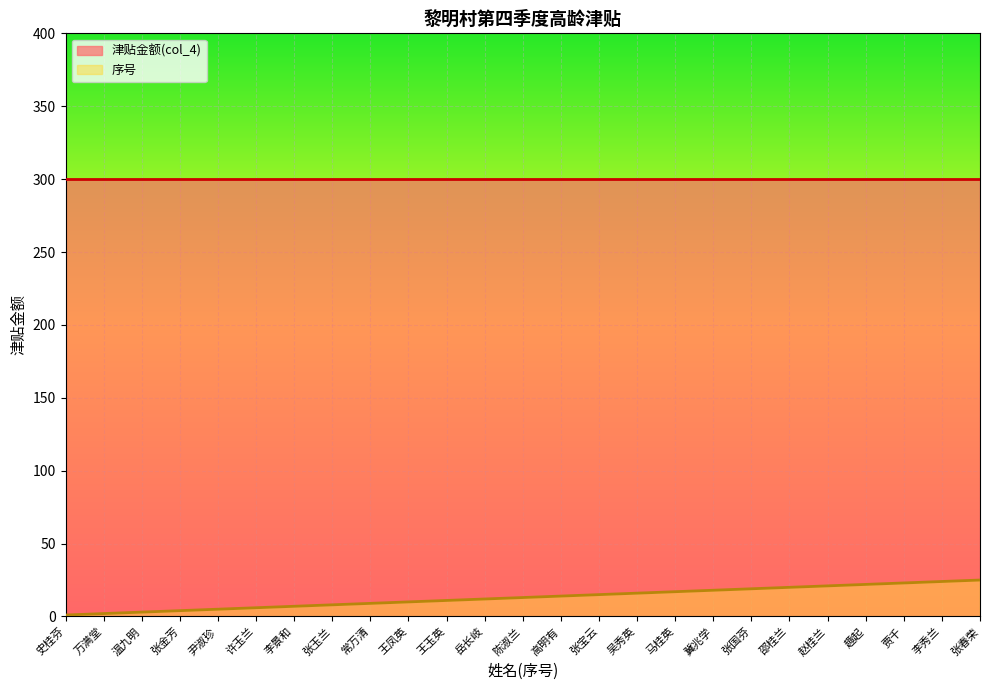

At which category does the chart reach its minimum across all series?

史桂芬